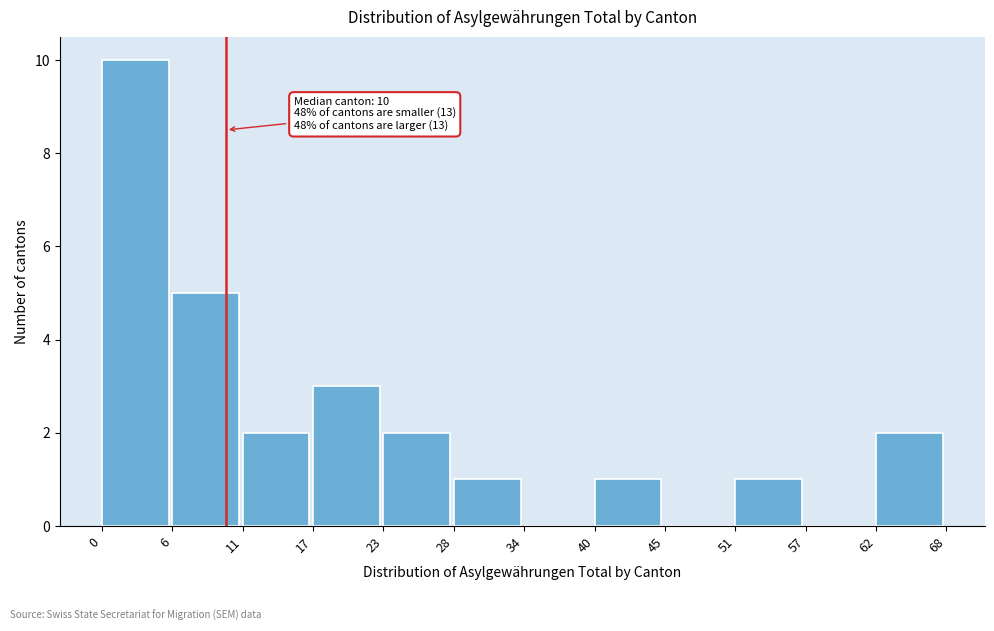

Which range on the x-axis has the tallest bar?

0 to 6